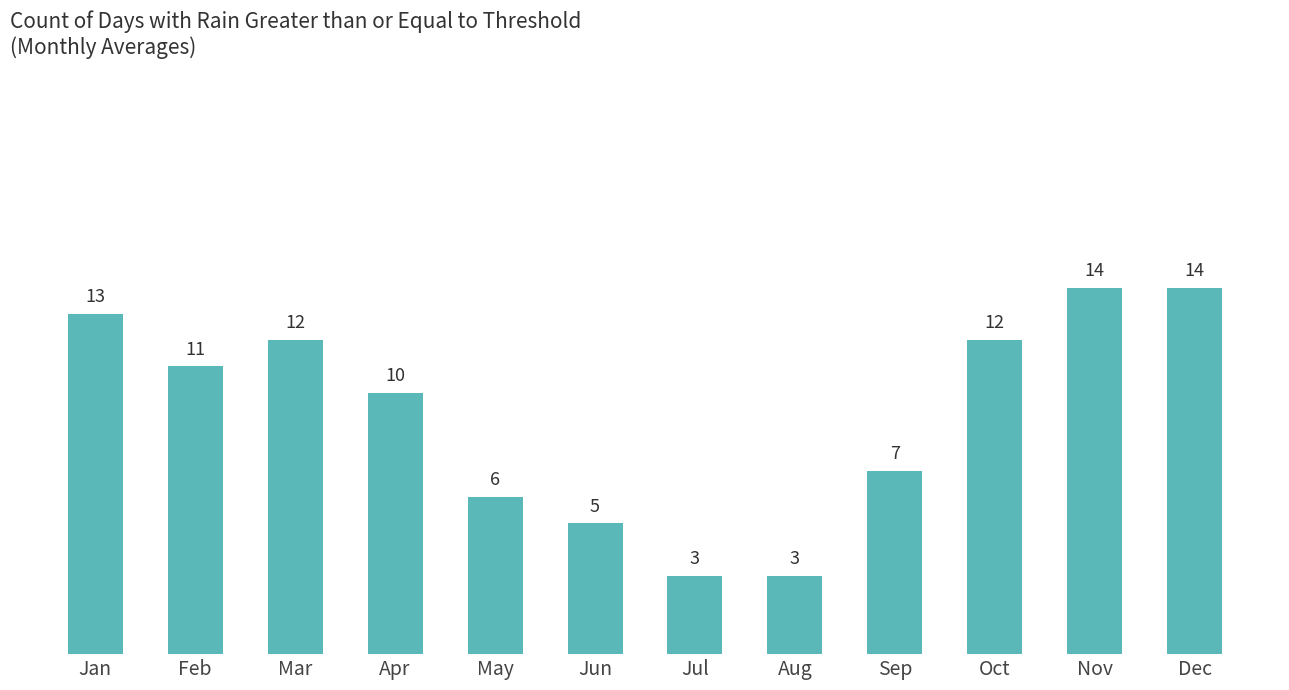

The value at May is 2. True or false?

False